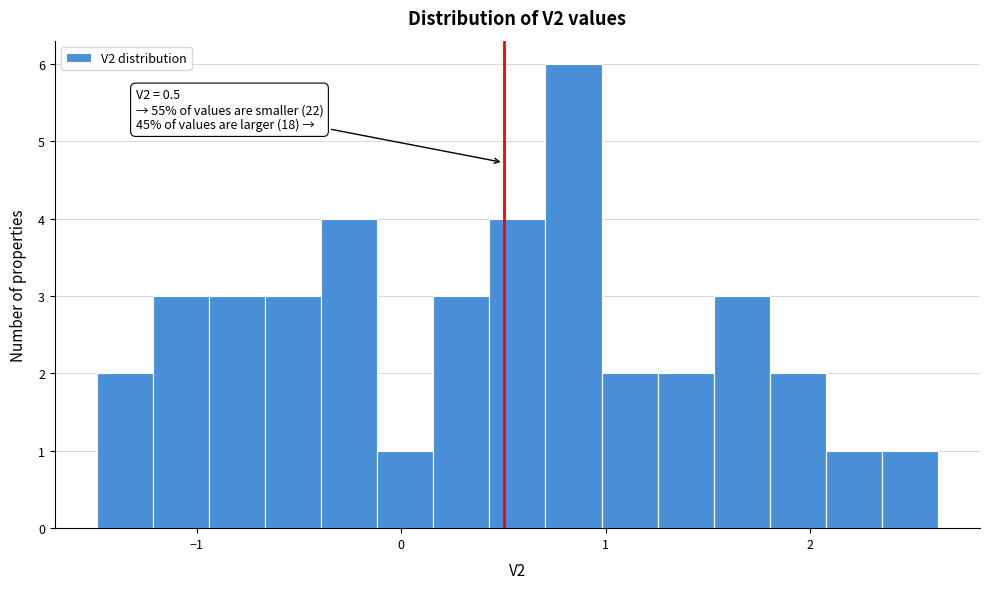

Read against the x-axis, roughly where is the centre of the tallest bar?

0.8